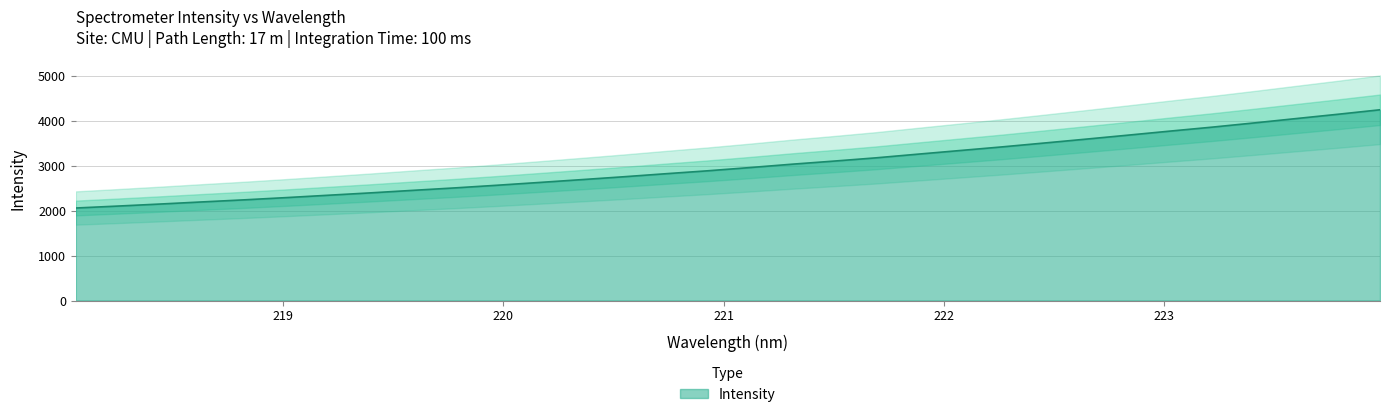

True or false: the data shows 3105.6 at 221.4993.

True